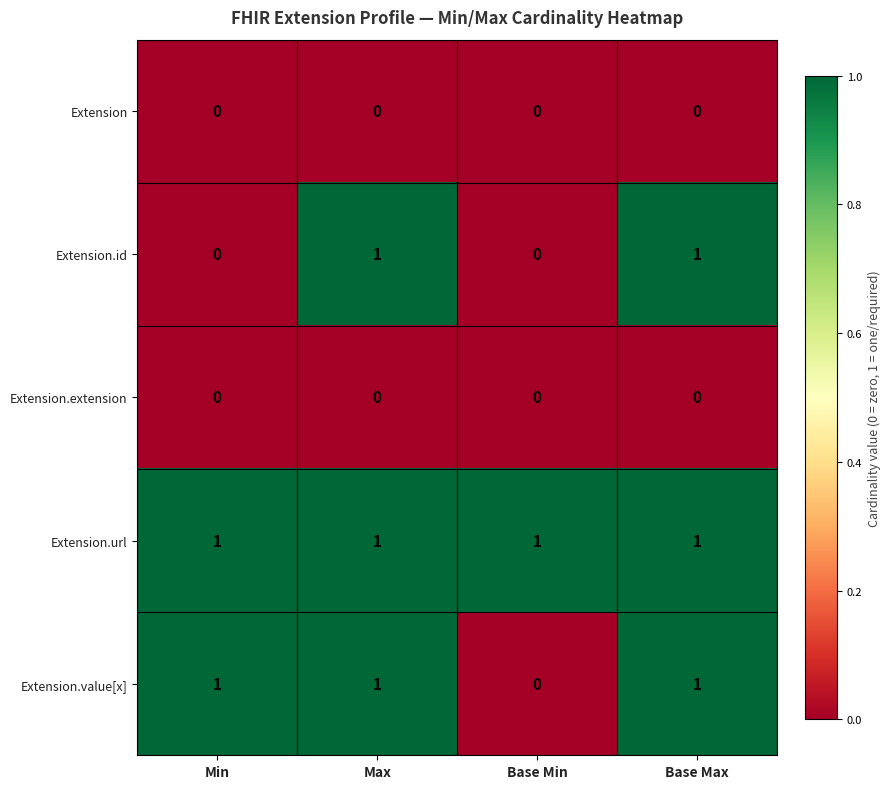

Between Min and Max, which series saw the biggest shift?

Extension.id